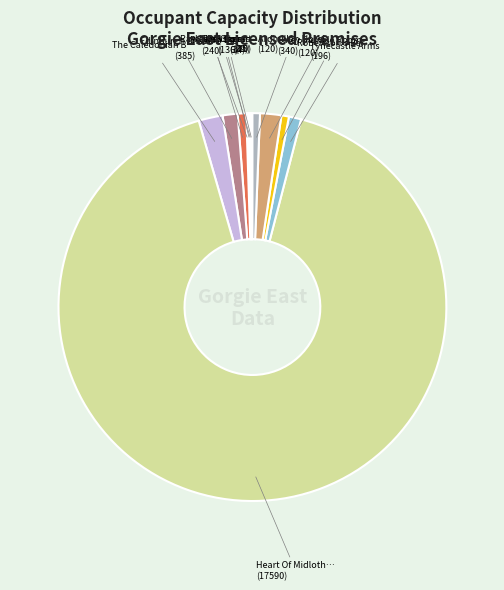

Which slice is the smallest?

Utility Stores